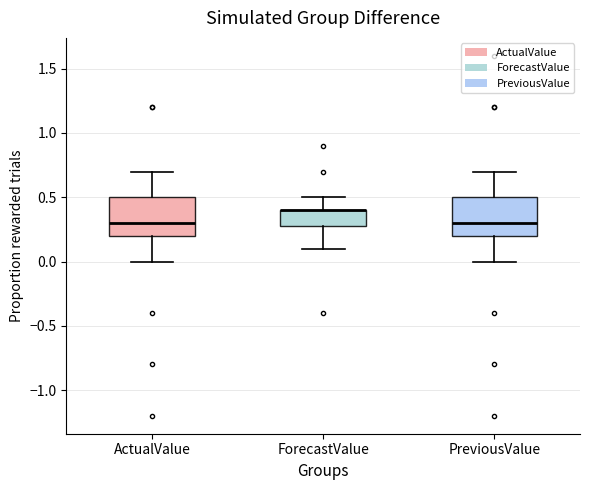

Reading left to right, read every box against the y-axis: the position of its median line, the range the box covers, and the ends of its whiskers. The values are not printed on the chart, so give them approximately, as read against the axis.

ActualValue: median 0.3, box 0.2 to 0.5, whiskers 0.0 to 0.7
ForecastValue: median 0.4 (drawn on the box's upper edge), box 0.3 to 0.4, whiskers 0.1 to 0.5
PreviousValue: median 0.3, box 0.2 to 0.5, whiskers 0.0 to 0.7